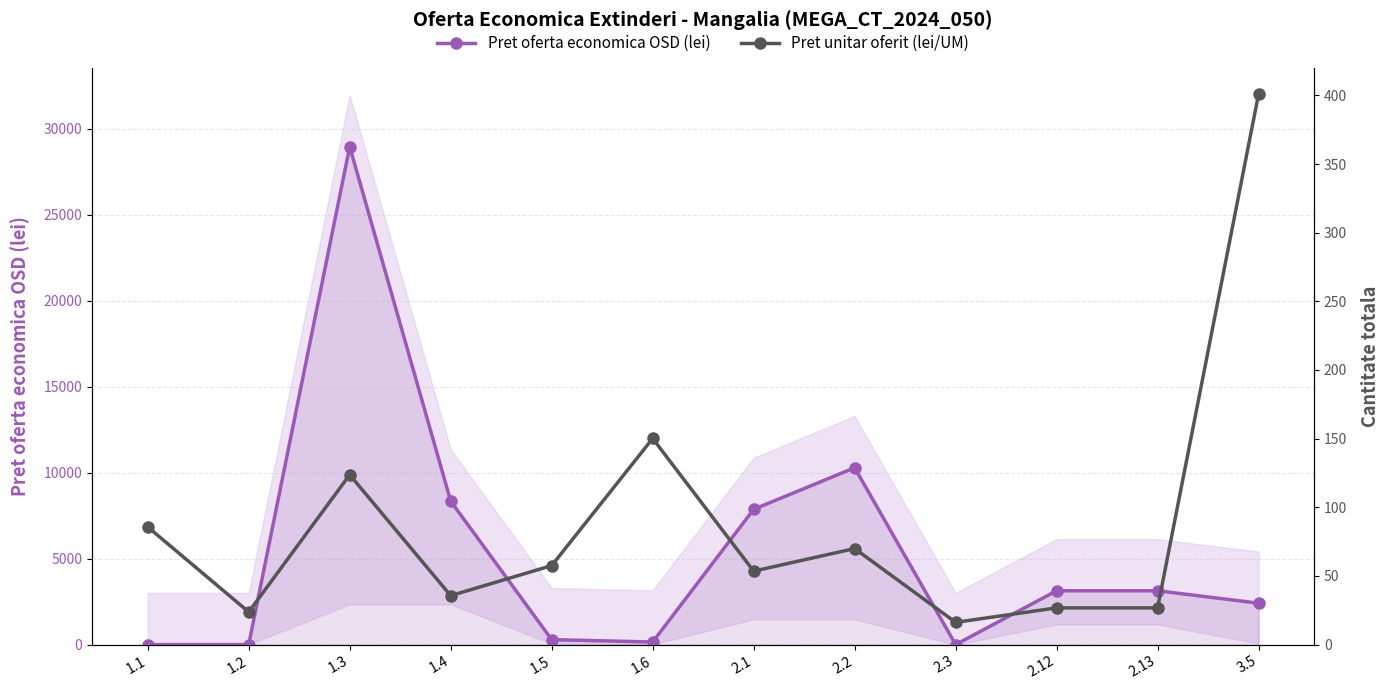

Rank the categories by Pret unitar oferit (lei/UM) value from lowest to highest.

2.3, 1.2, 2.12, 2.13, 1.4, 2.1, 1.5, 2.2, 1.1, 1.3, 1.6, 3.5